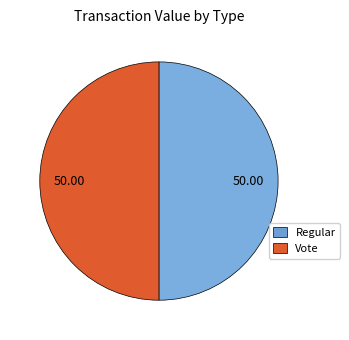

Approximately how many times larger is the value at Regular compared to Vote?

1.0